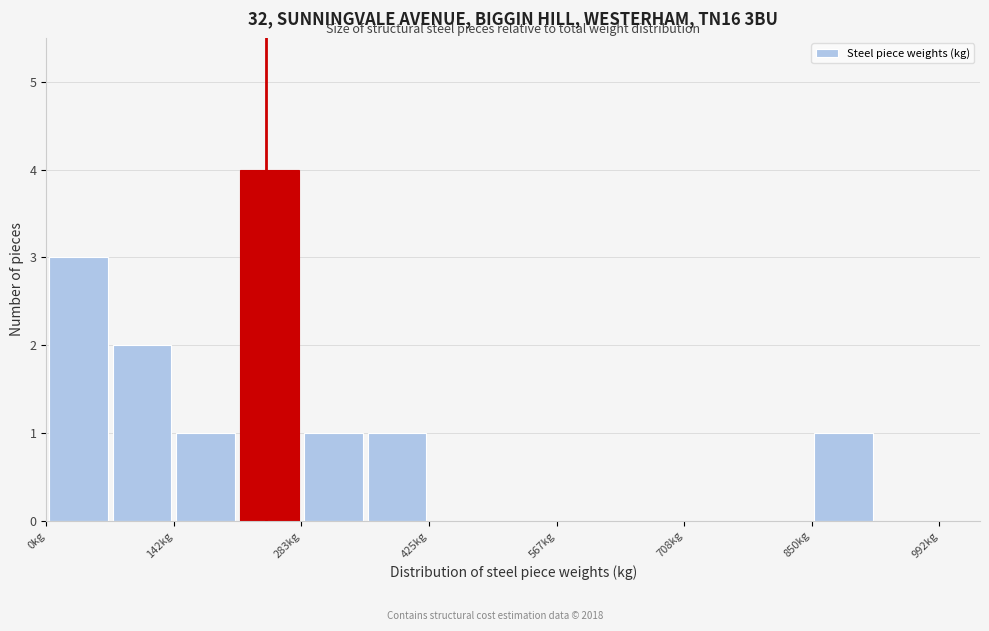

Read against the x-axis, roughly where is the centre of the tallest bar?

240